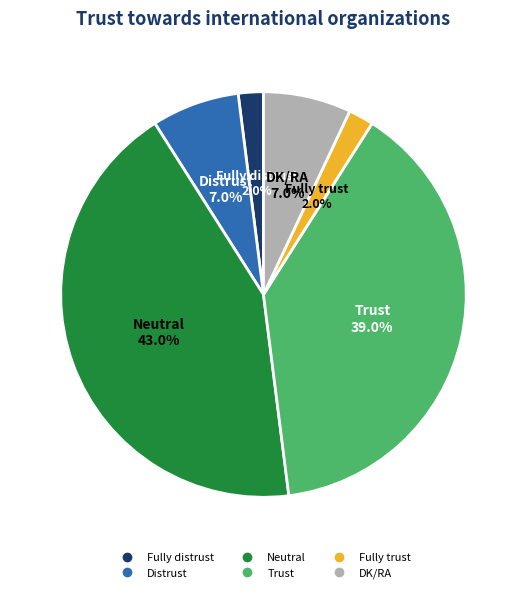

What percentage is NOT represented by Fully trust?

98.0%